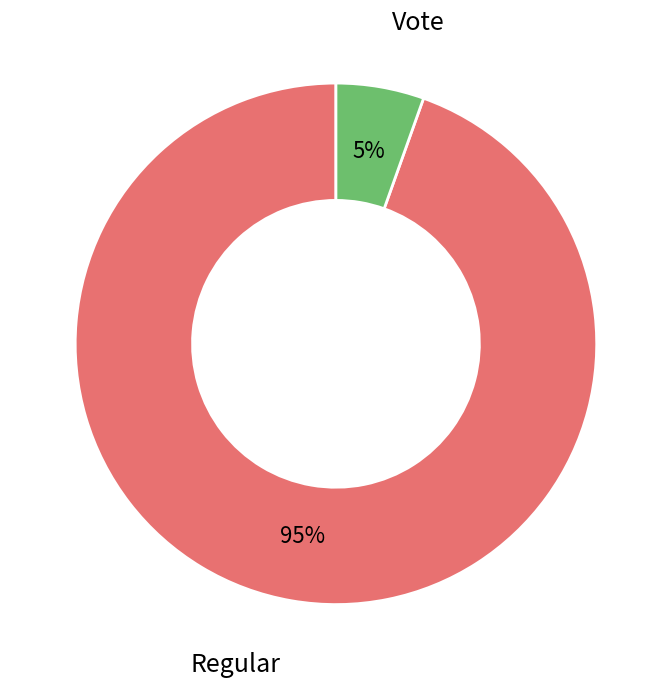

To the nearest percent, what is the average slice percentage?

50%